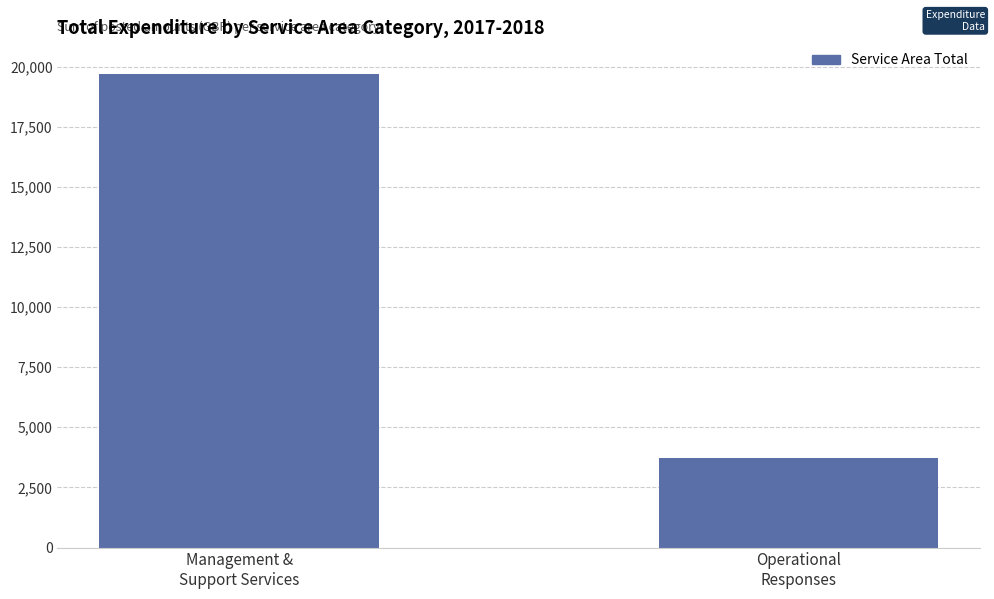

How many series are shown in this chart?

1